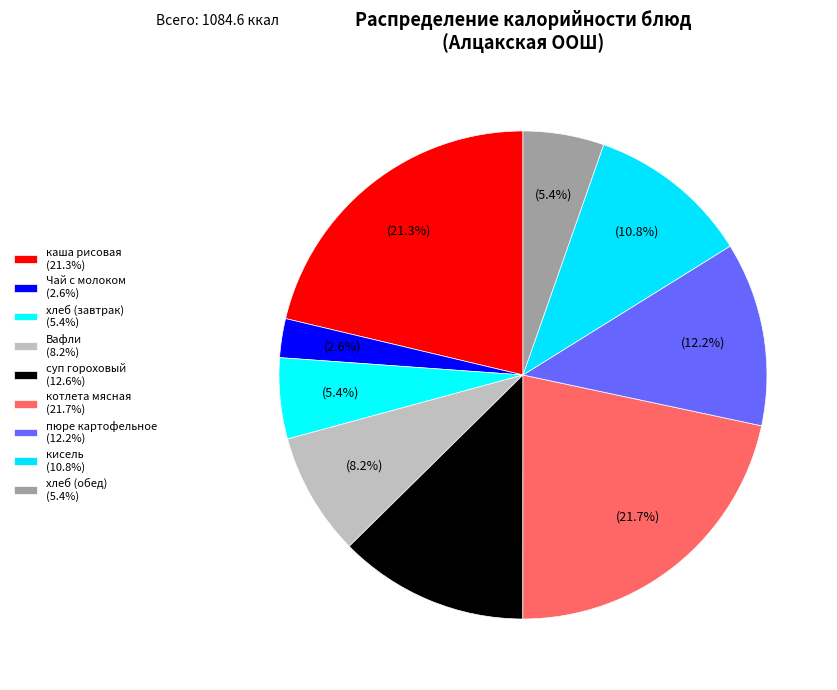

To the nearest percent, what portion does пюре картофельное represent?

12%